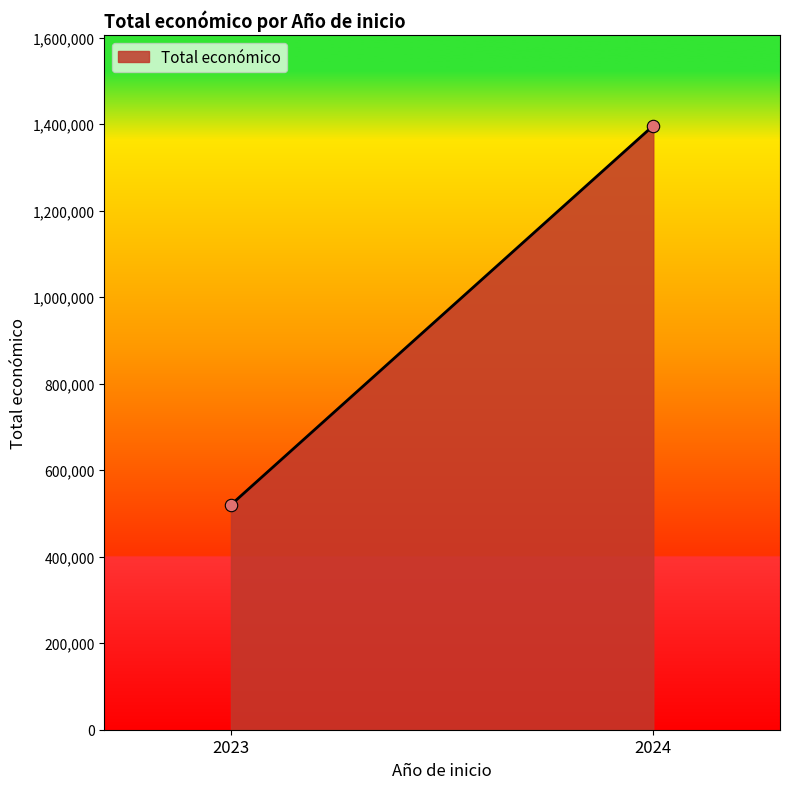

What is the average X value?

2024